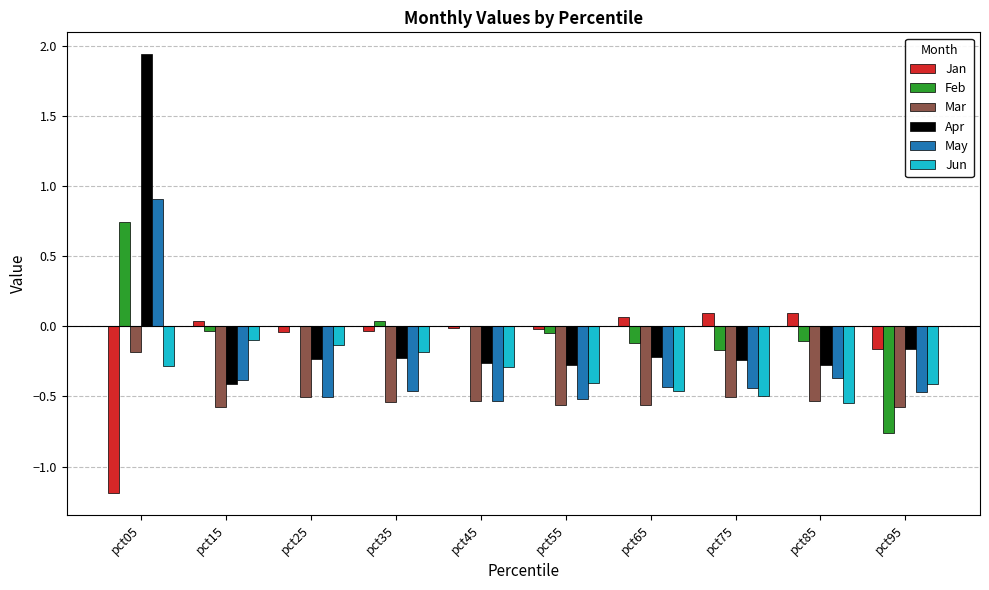

At which category does the chart reach its peak across all series?

pct05